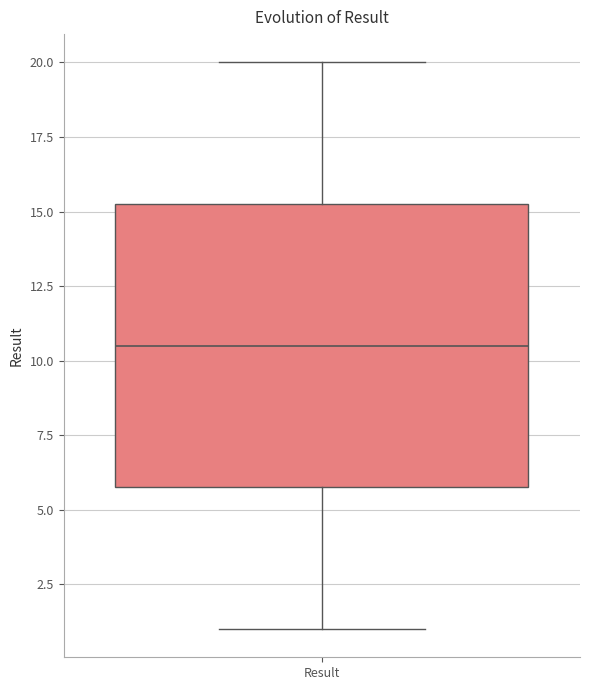

Where does the lower whisker of the box for Result end on the y-axis? The values are not printed on the chart, so give them approximately, as read against the axis.

1.0